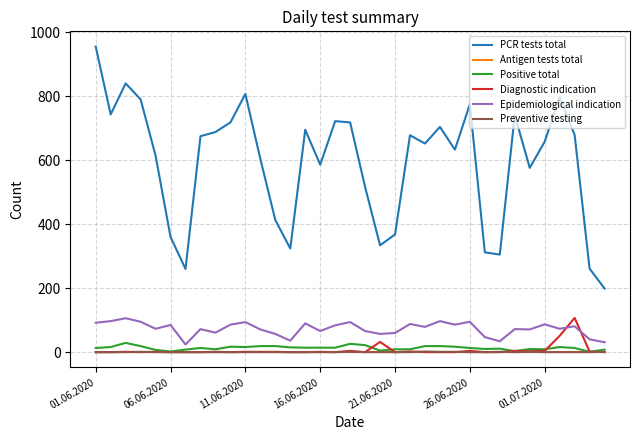

True or false: Epidemiological indication and PCR tests total cross at least once.

False